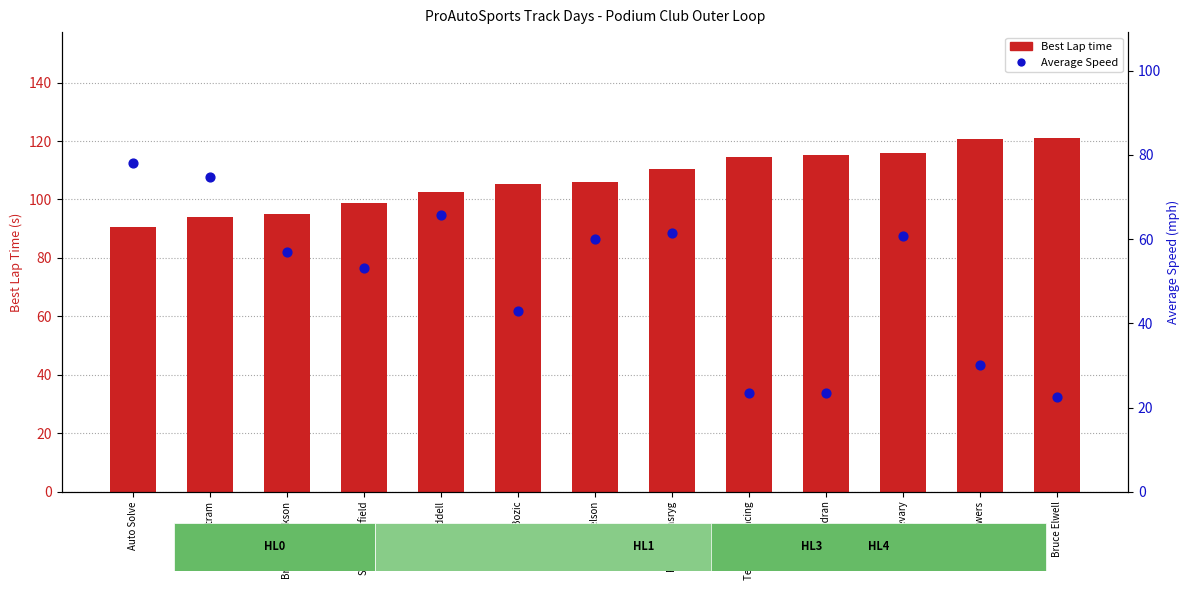

What are all the series names shown in the legend?

Best Lap time, Average Speed